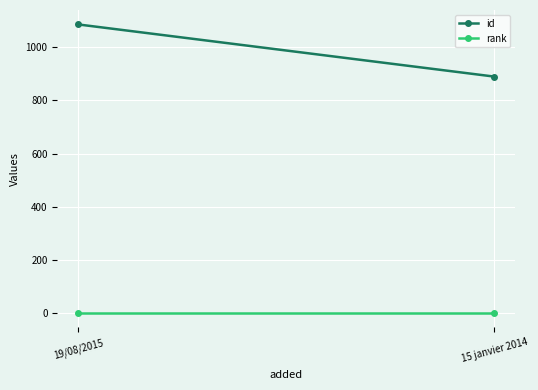

Reading left to right, transcribe all the data shown in this chart.

id: 19/08/2015=1085	15 janvier 2014=889
rank: 19/08/2015=1	15 janvier 2014=1